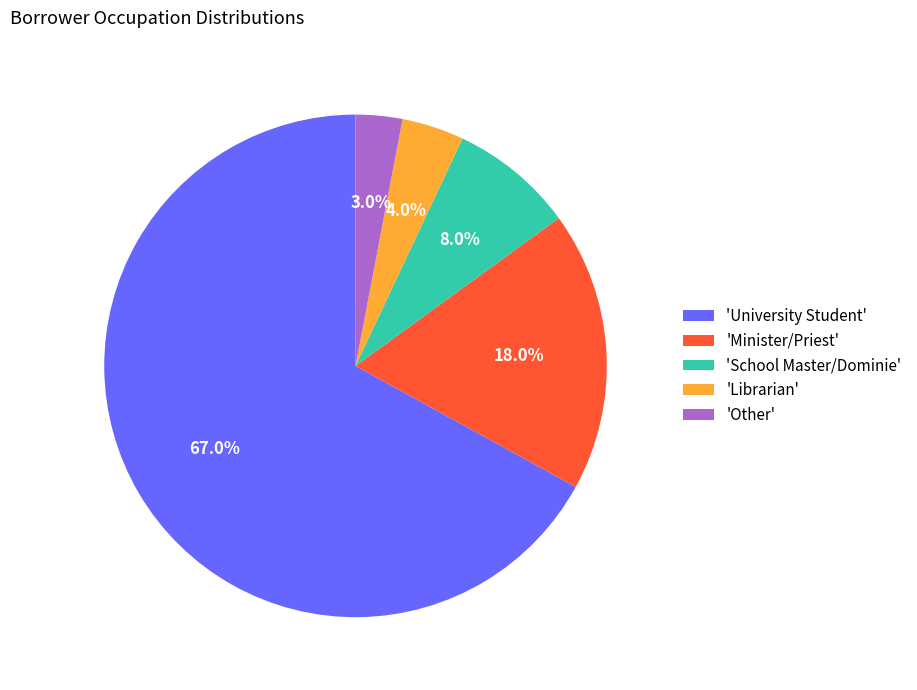

Which has a higher value, 'Librarian' or 'University Student'?

'University Student'